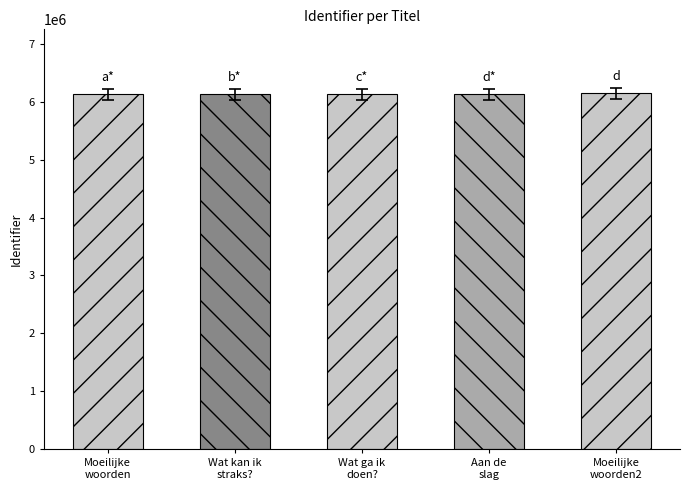

Is it true that the value at Aan de slag 5 is 6213680?

True